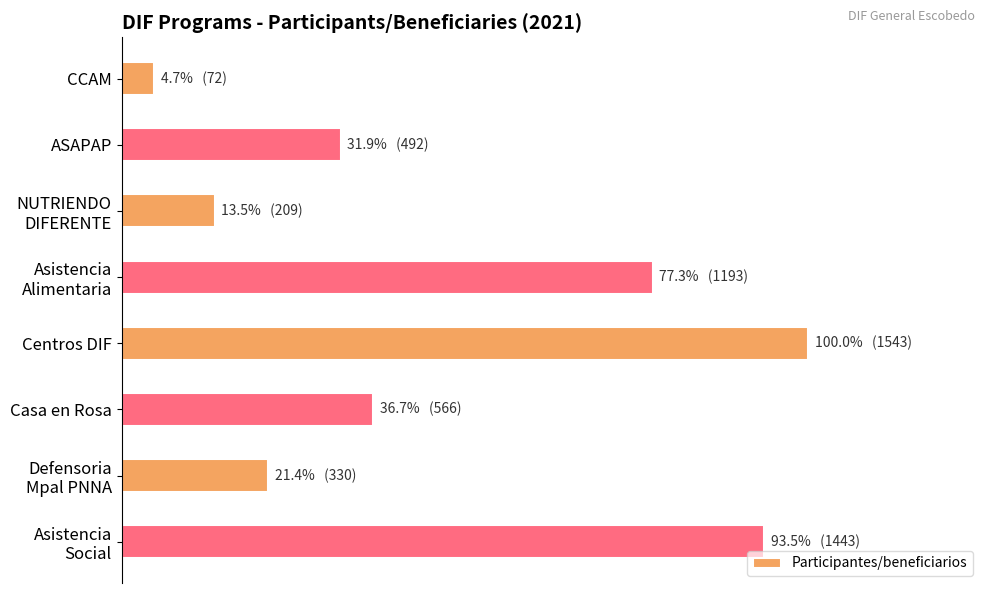

Where is the data nearest to the value 807?

Casa en Rosa